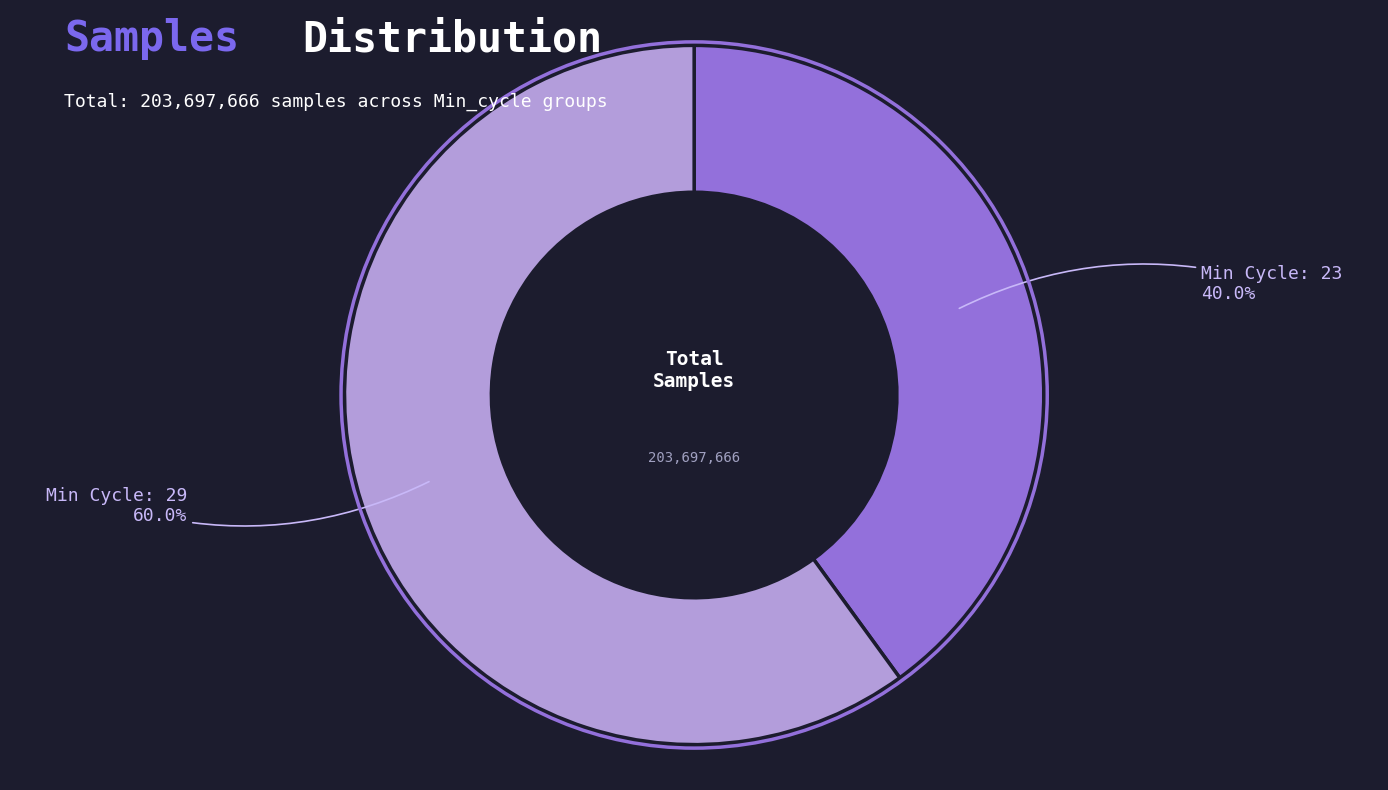

Is there a majority slice in this chart?

Yes